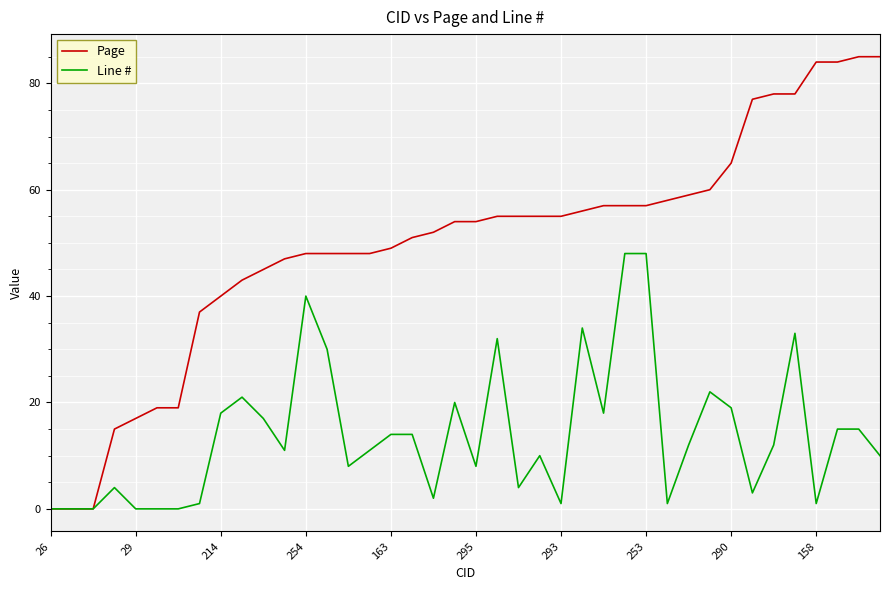

What is the difference between the maximum and second lowest values in the Line # series?

48